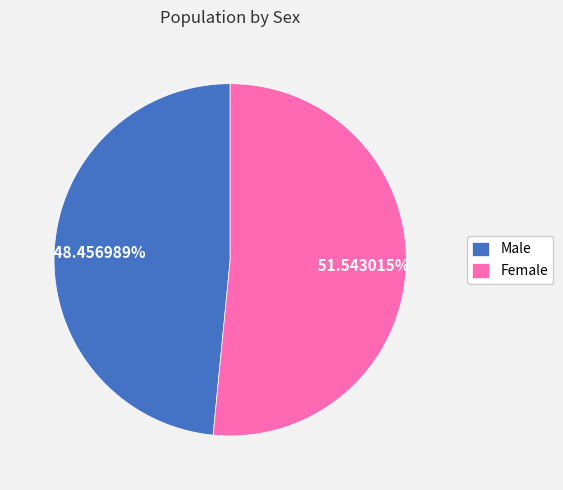

Which has a higher value, Female or Male?

Female